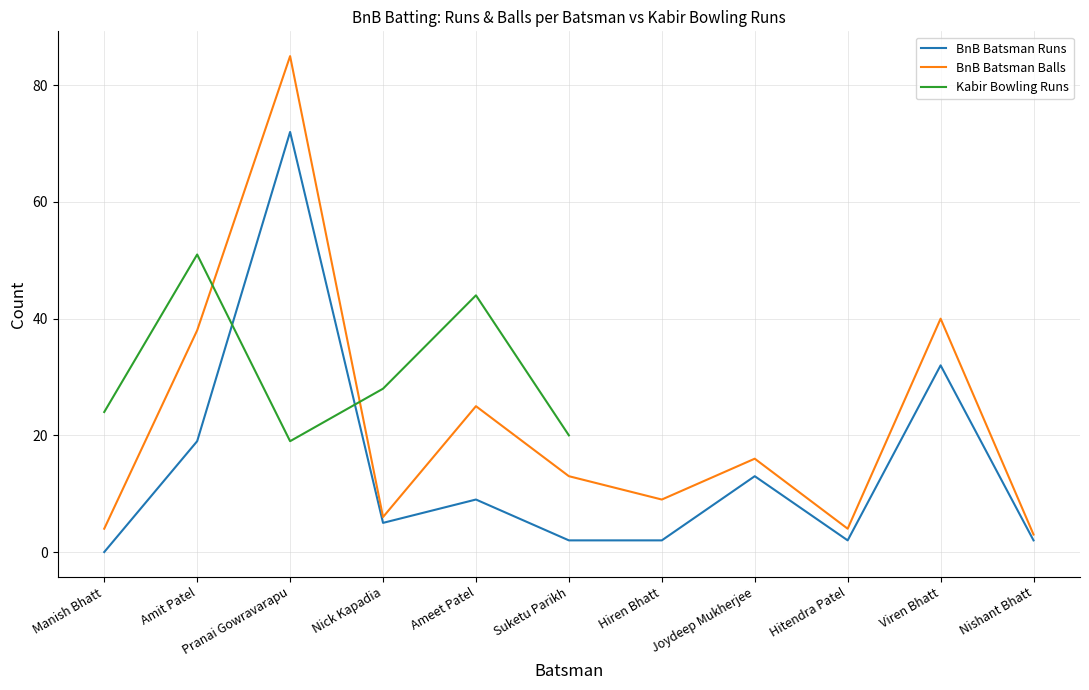

Where does the BnB Batsman Balls series first go above 13?

Amit Patel